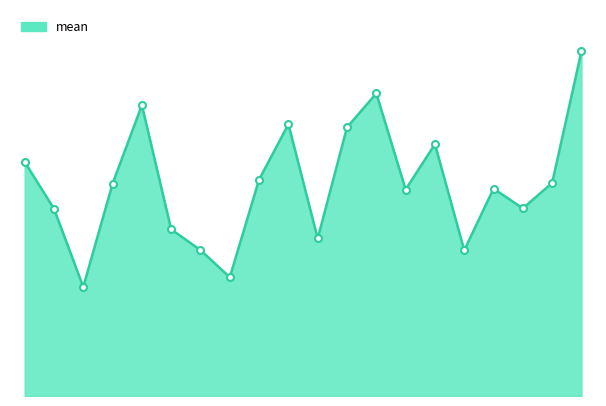

What is the value of the 9th point from the left?

1585586